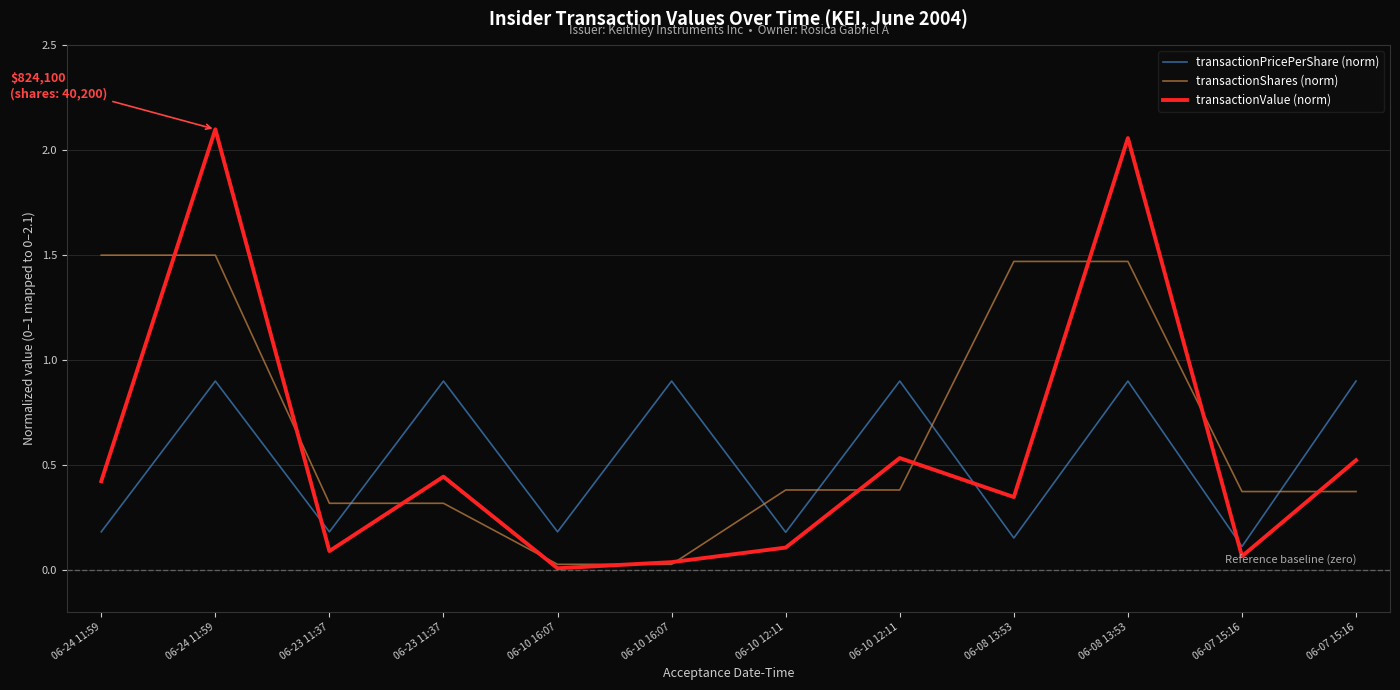

Rank the categories by transactionValue (norm) value from lowest to highest.

06-10 16:07, 06-10 16:07, 06-07 15:16, 06-23 11:37, 06-10 12:11, 06-08 13:53, 06-24 11:59, 06-23 11:37, 06-07 15:16, 06-10 12:11, 06-08 13:53, 06-24 11:59